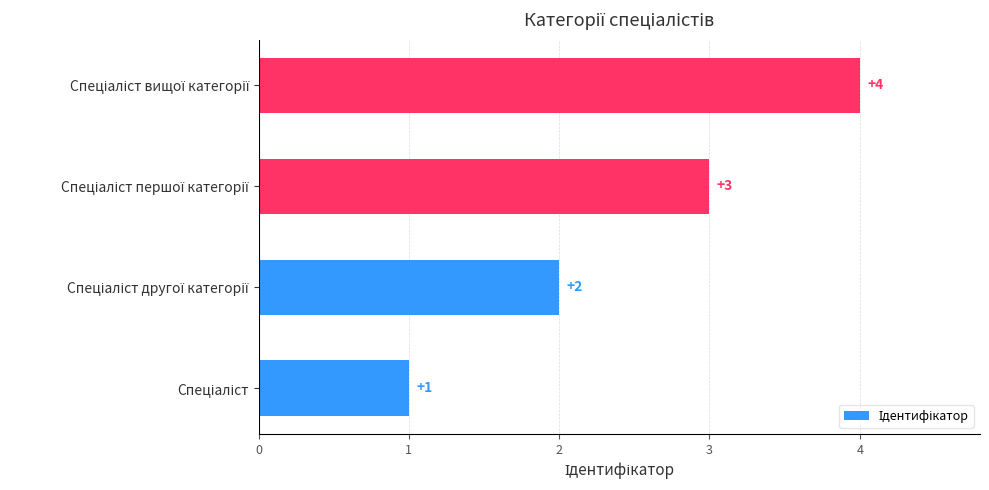

Count the number of data series in this chart.

1